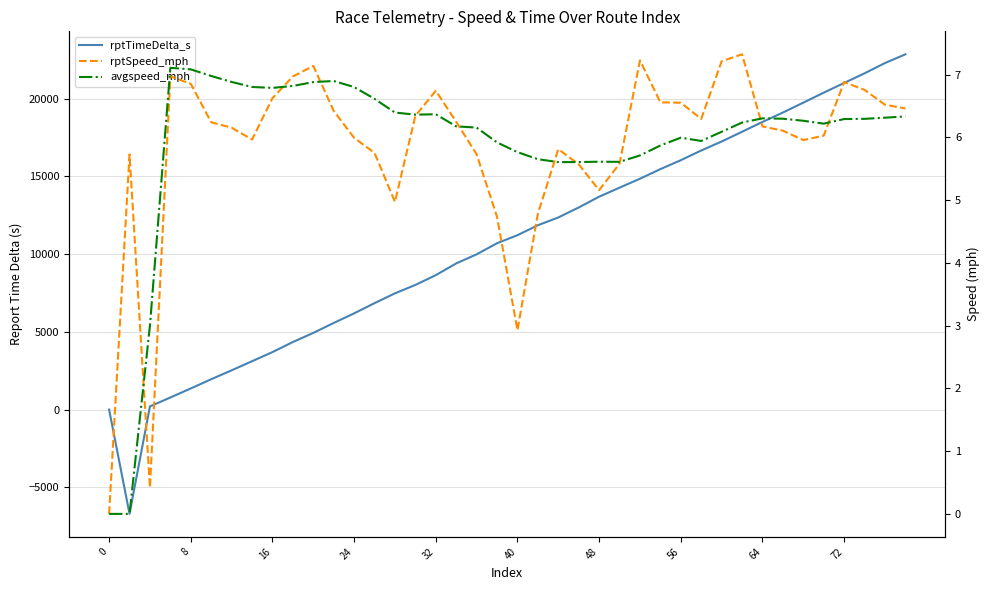

How many values in the rptTimeDelta_s series are below 11214?

20